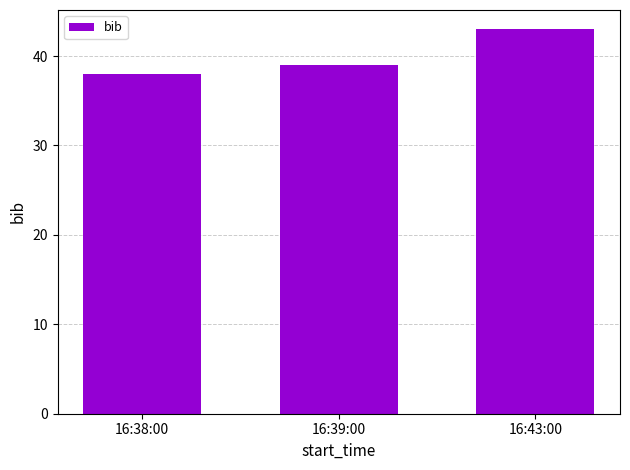

What position from the left is 16:39:00?

2